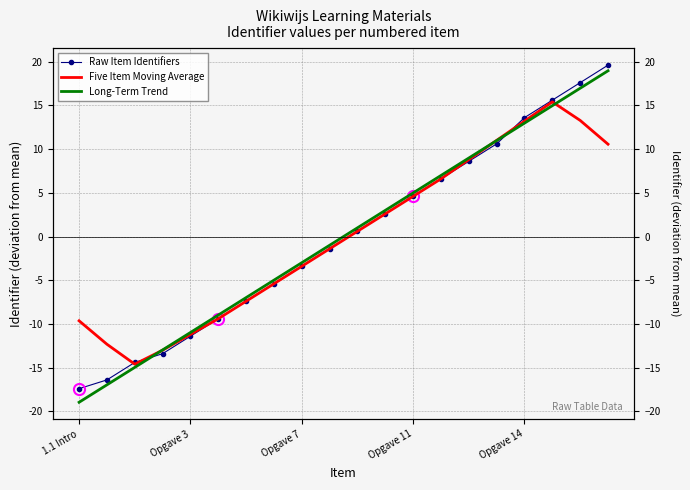

Which category has the lowest value in the Raw Item Identifiers series?

1.1 Intro